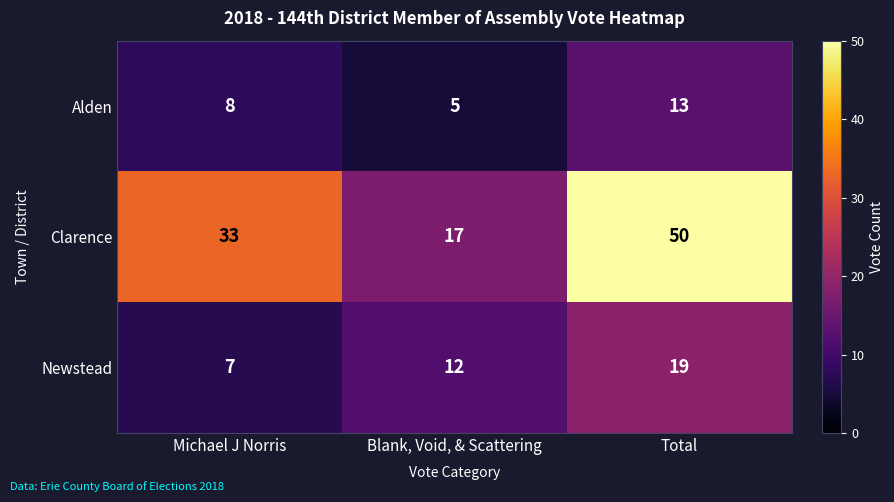

Which series has the largest range (max minus min)?

Clarence